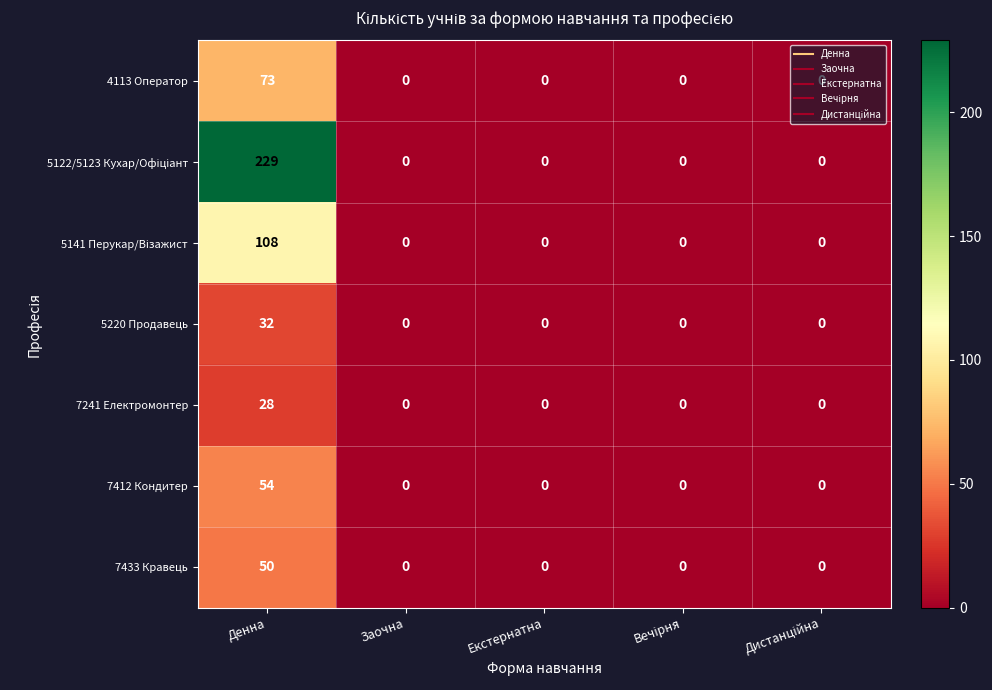

What is the spread (max minus min) of values at Денна?

201